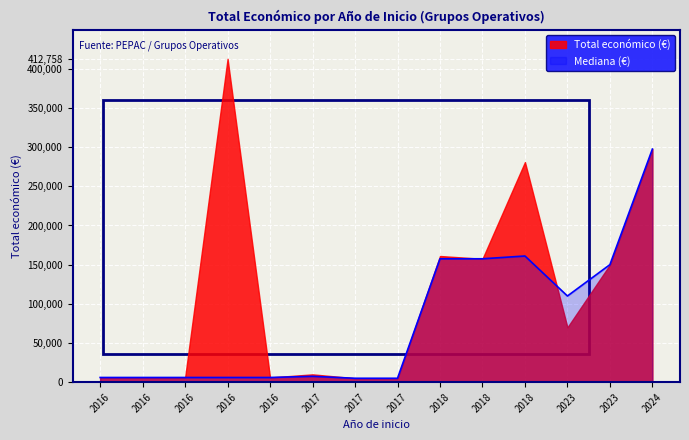

Reading left to right, transcribe all the data shown in this chart.

6000	6000	6000	412758	6000	10000	5000	5000	161050	157500	280962	70000	150000	297514